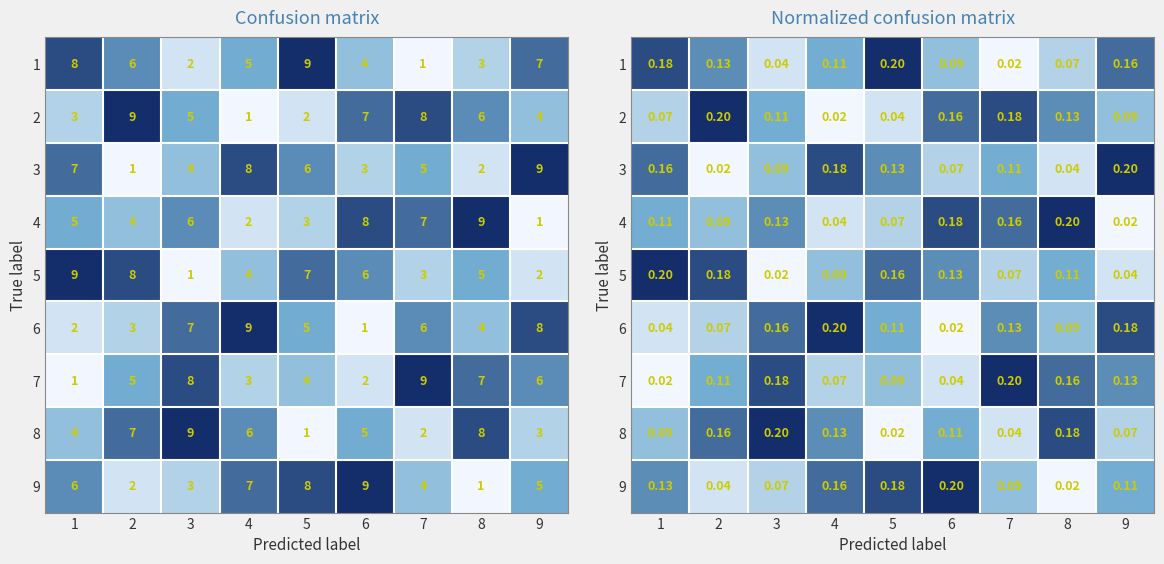

What is the total value across all series at 8?

1.0